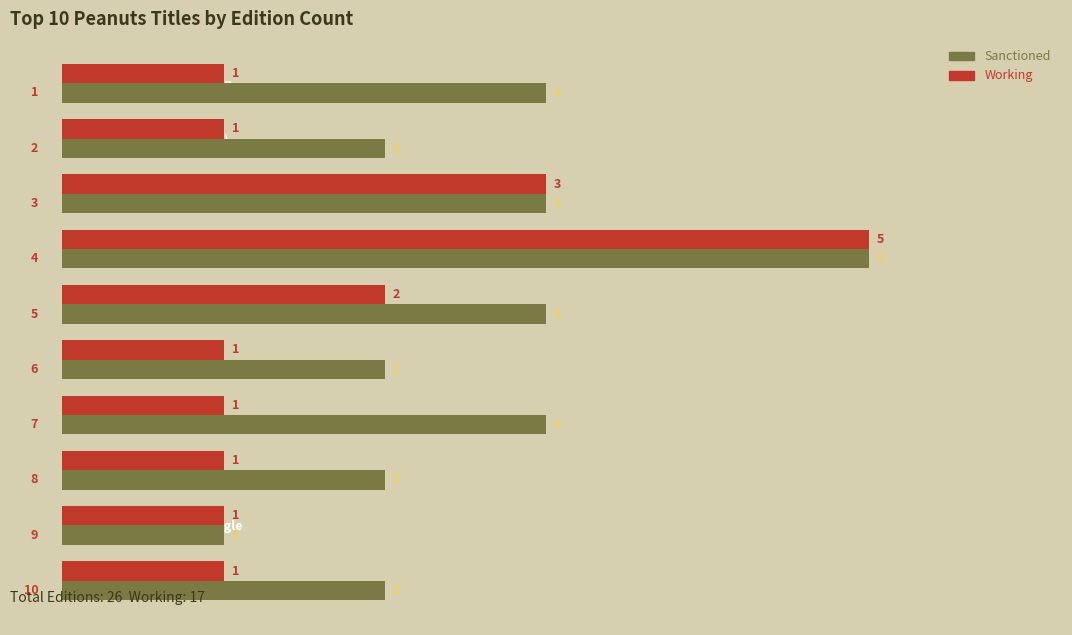

At Let's Go to the Library!, list the series in order from largest to smallest.

Sanctioned, Working